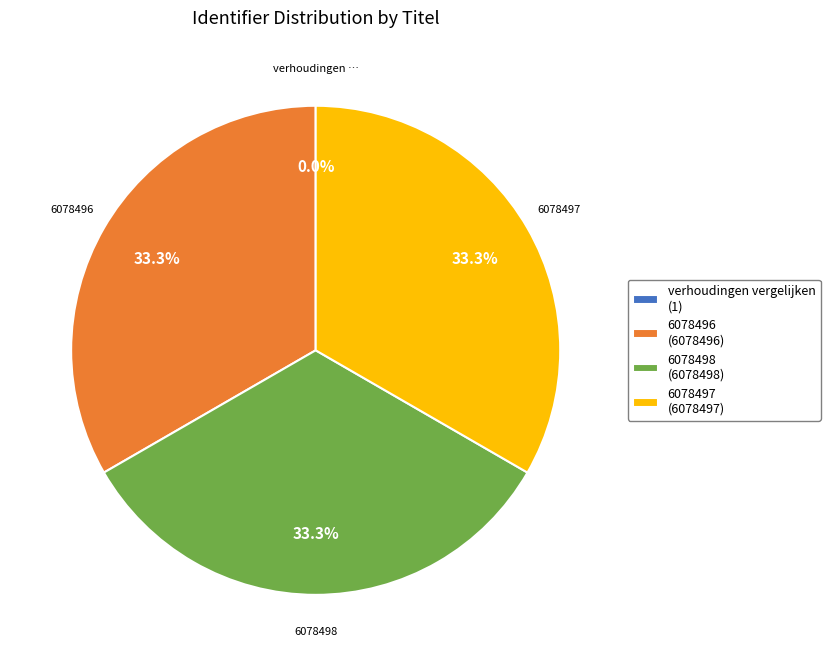

Approximately how many times larger is the value at 6078496 (6078496) compared to 6078497 (6078497)?

1.0